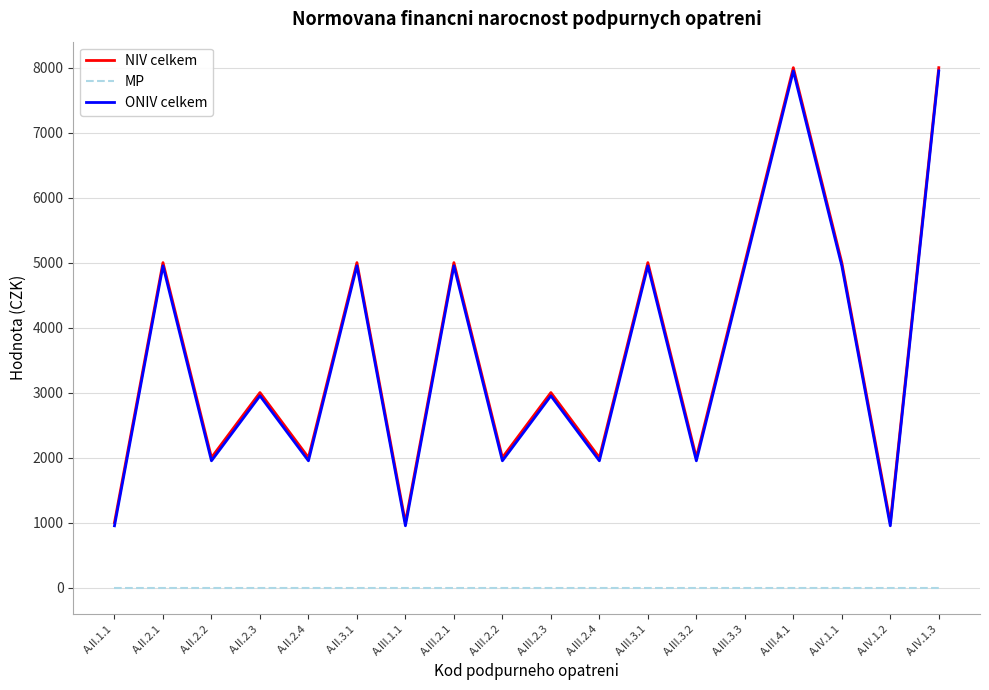

The value of ONIV celkem at A.III.3.1 is 1350. True or false?

False